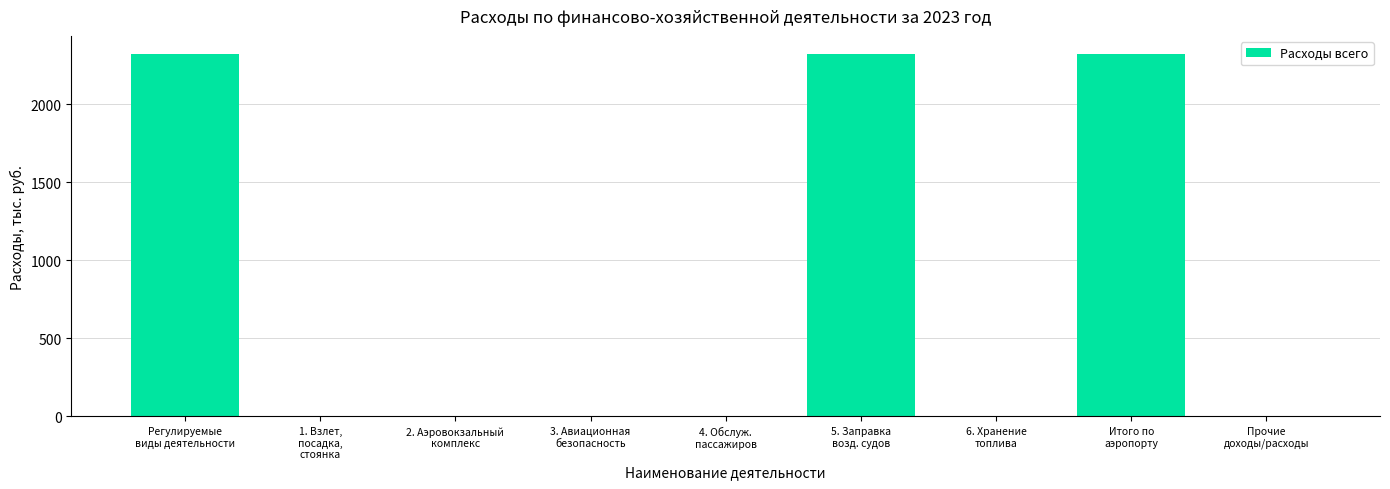

Reading left to right, extract all data points from this chart.

Регулируемые
виды деятельности=2320.2	1. Взлет,
посадка,
стоянка=0.0	2. Аэровокзальный
комплекс=0.0	3. Авиационная
безопасность=0.0	4. Обслуж.
пассажиров=0.0	5. Заправка
возд. судов=2320.2	6. Хранение
топлива=0.0	Итого по
аэропорту=2320.2	Прочие
доходы/расходы=0.0